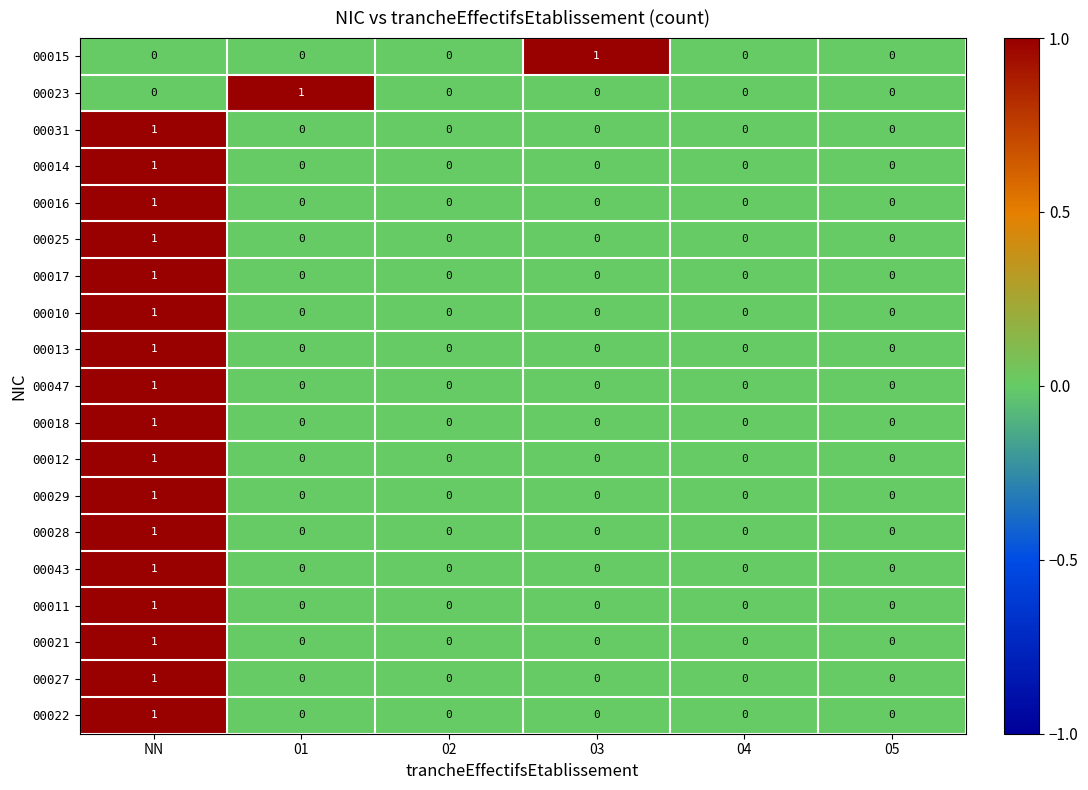

Which series changed the most between 01 and 04?

00023